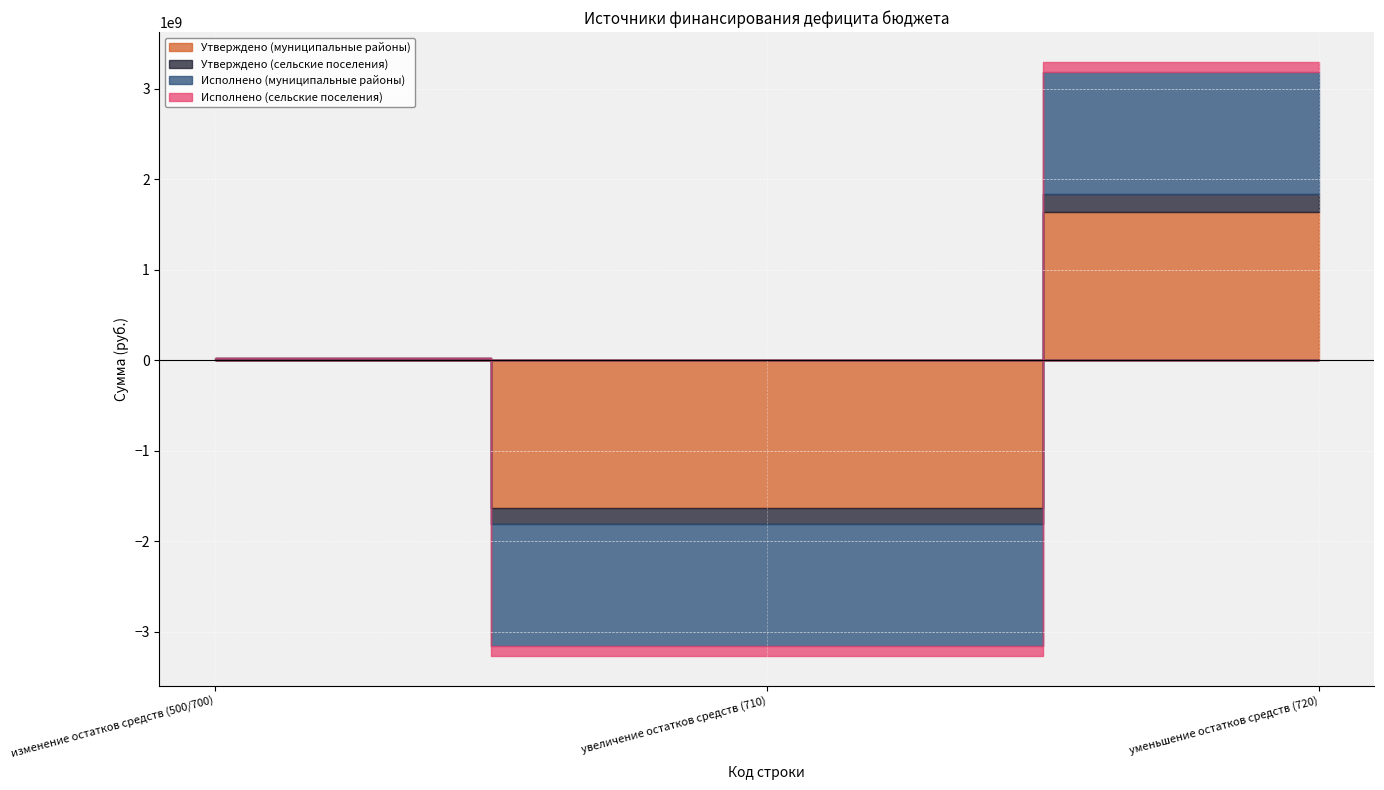

List the series in order of their peak value, highest first.

Утверждено (муниципальные районы), Исполнено (муниципальные районы), Утверждено (сельские поселения), Исполнено (сельские поселения)